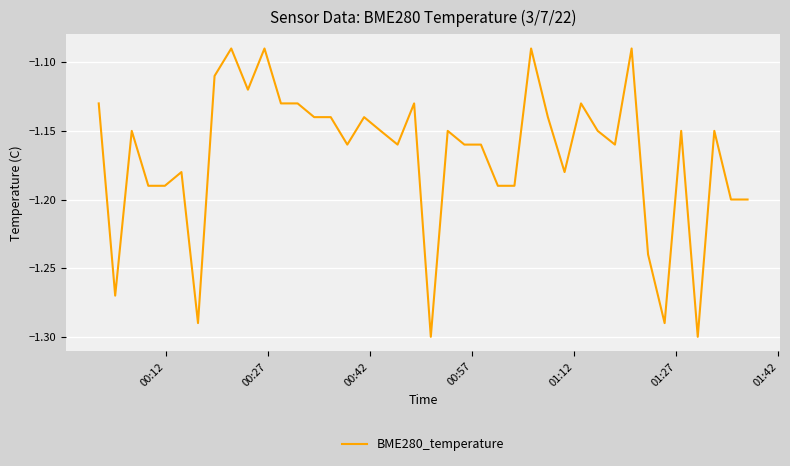

How many lines are shown in the chart?

1